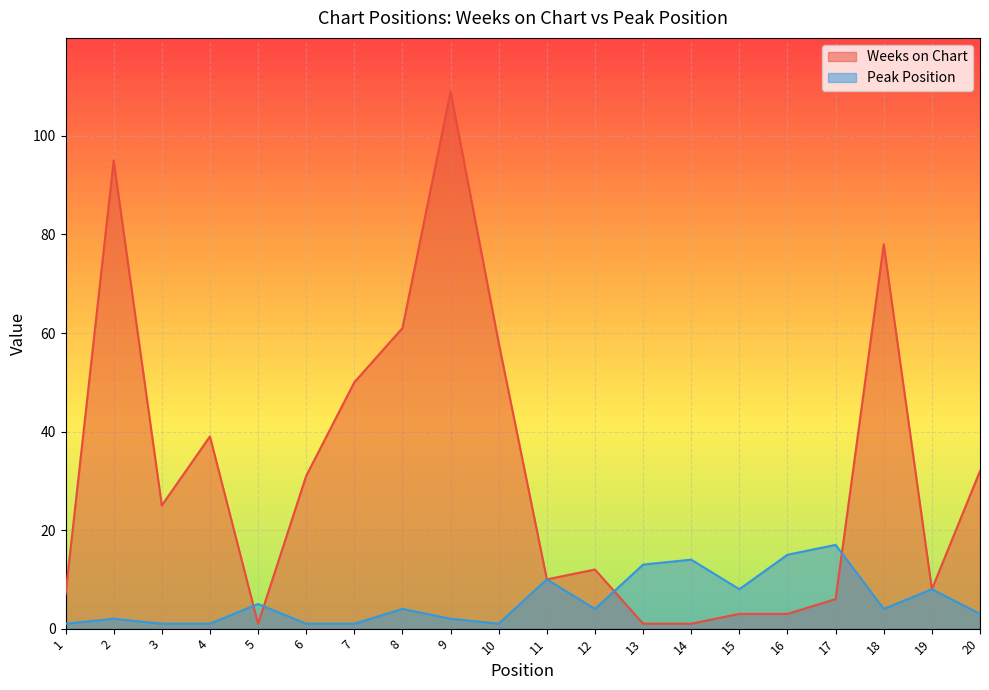

At which label is Peak Position closest to 9?

11